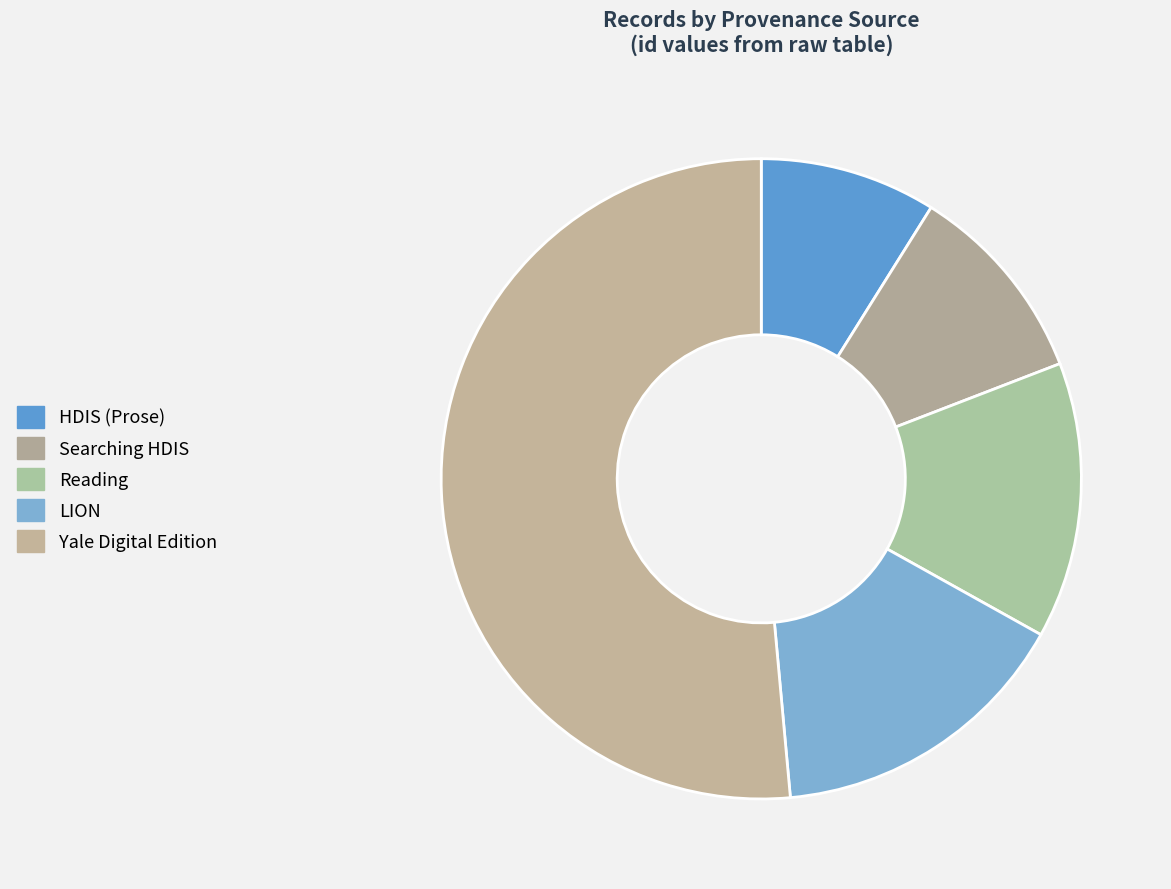

Which category has the smallest portion of the pie?

HDIS (Prose)